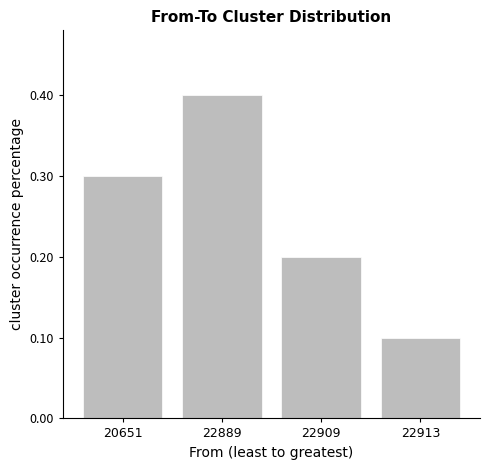

How many bars are there in total?

4